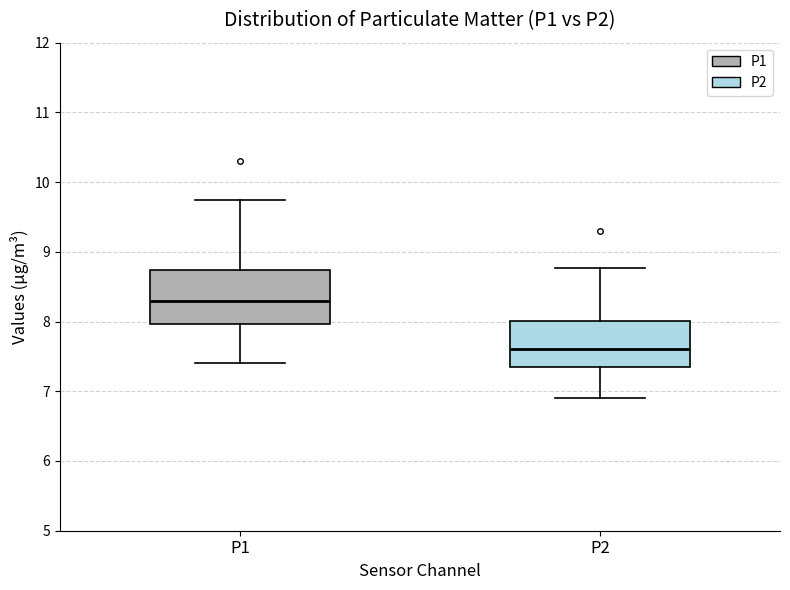

Which box has the highest median line?

P1